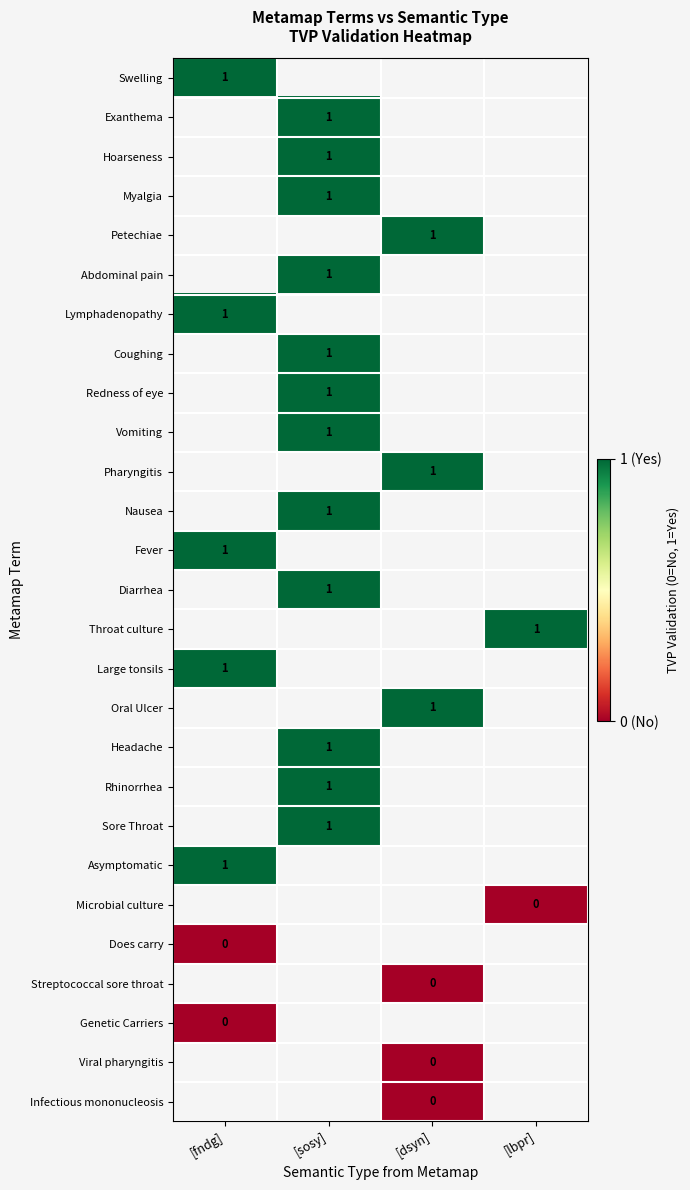

The Redness of eye series shows 1 at [sosy]. True or false?

True